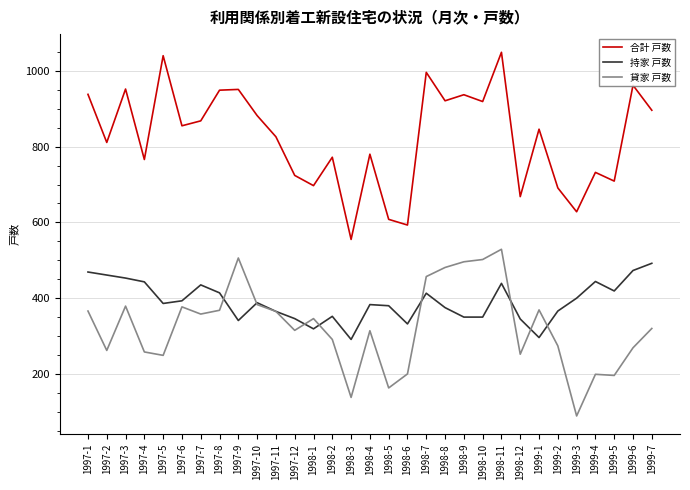

Is this an area chart (filled region under the line)?

No